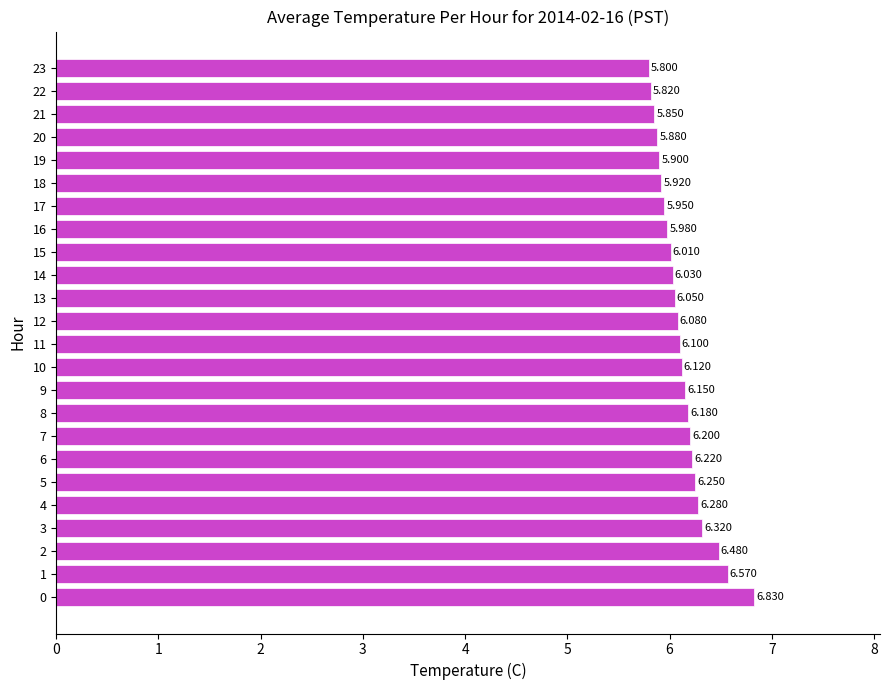

Does the chart contain stacked bars?

No